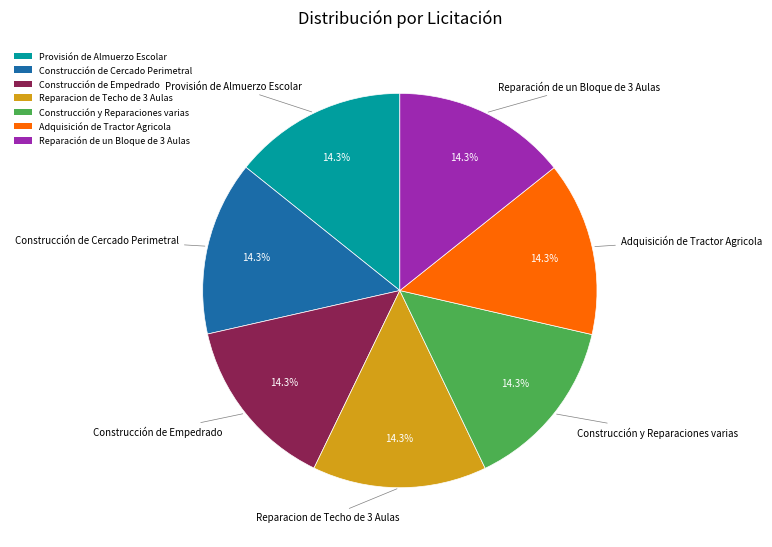

The Construcción de Empedrado slice represents 14% of the pie. True or false?

True